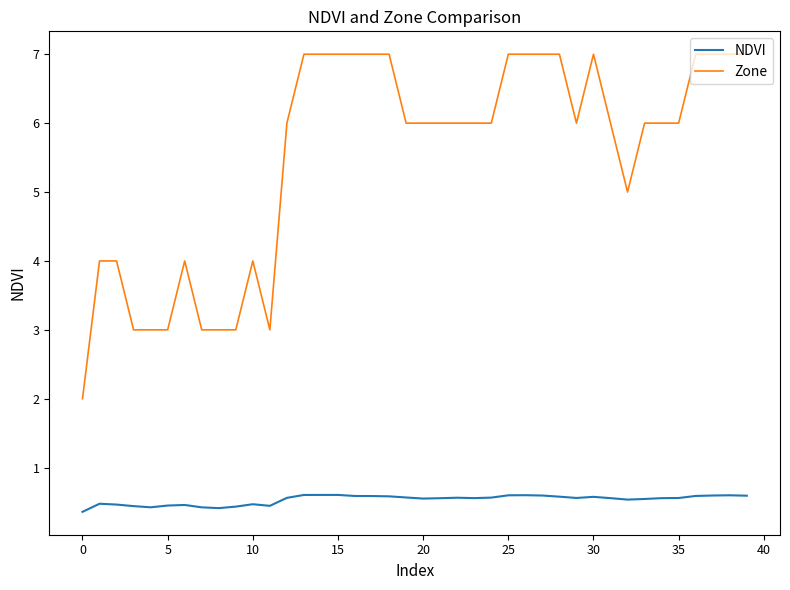

True or false: NDVI has more than 0 points higher than both neighbors.

True